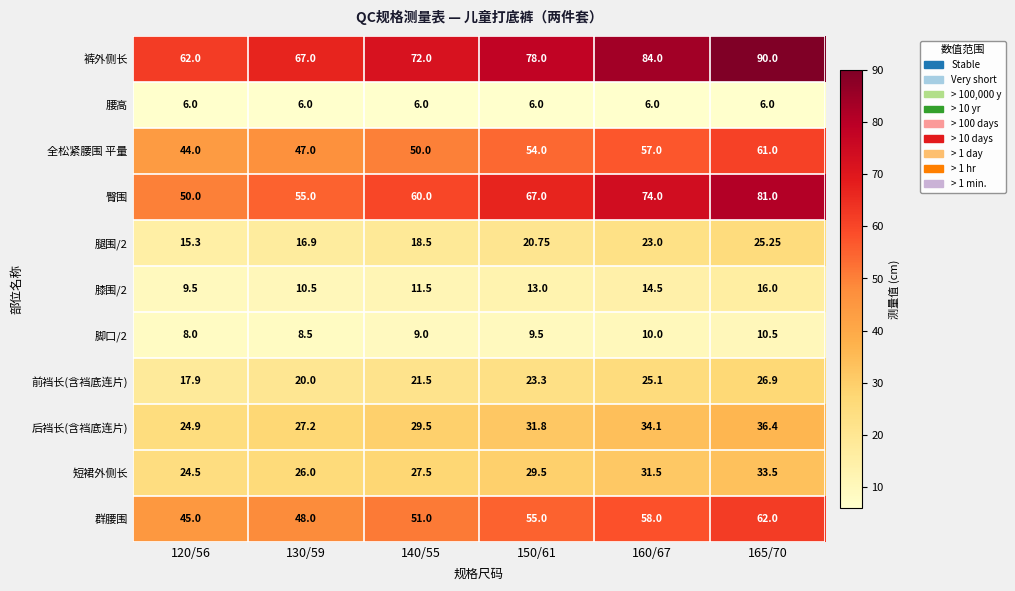

Which series has the largest total across all categories?

裤外侧长